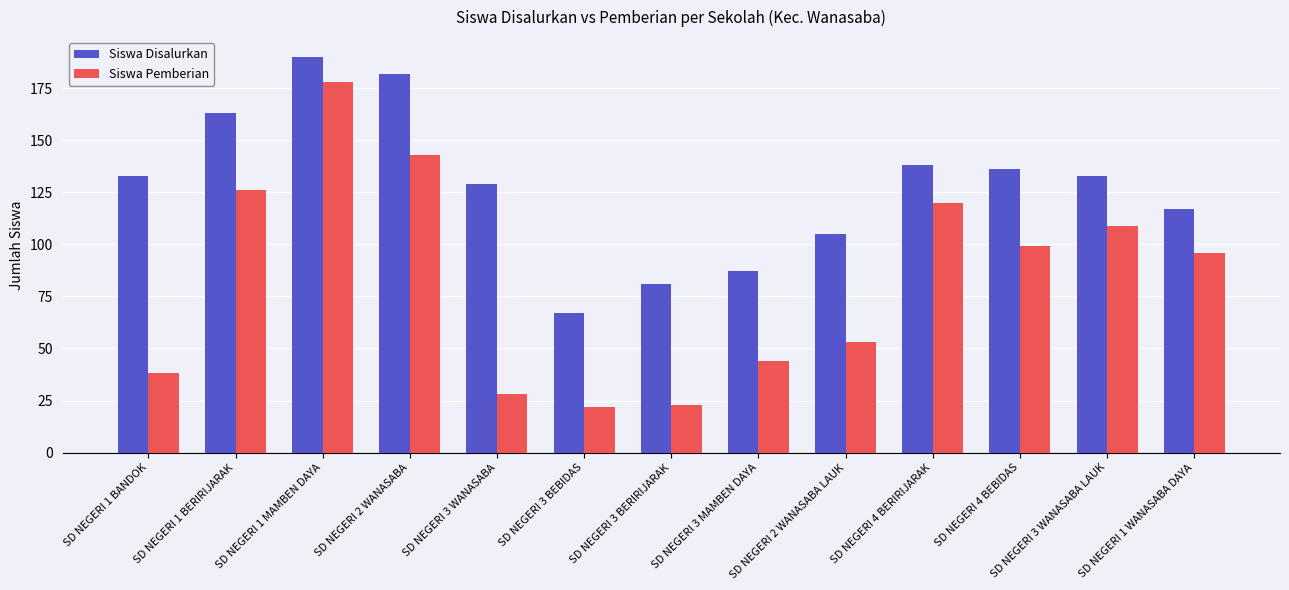

How many series are shown in this chart?

2